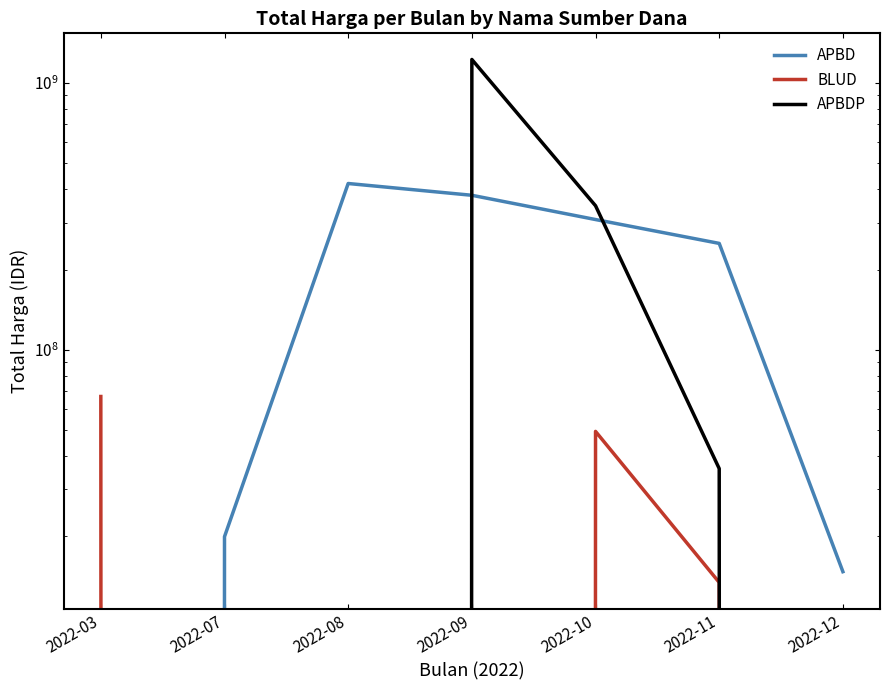

What is the difference between the APBDP values at 2022-07 and 2022-09?

1224682000